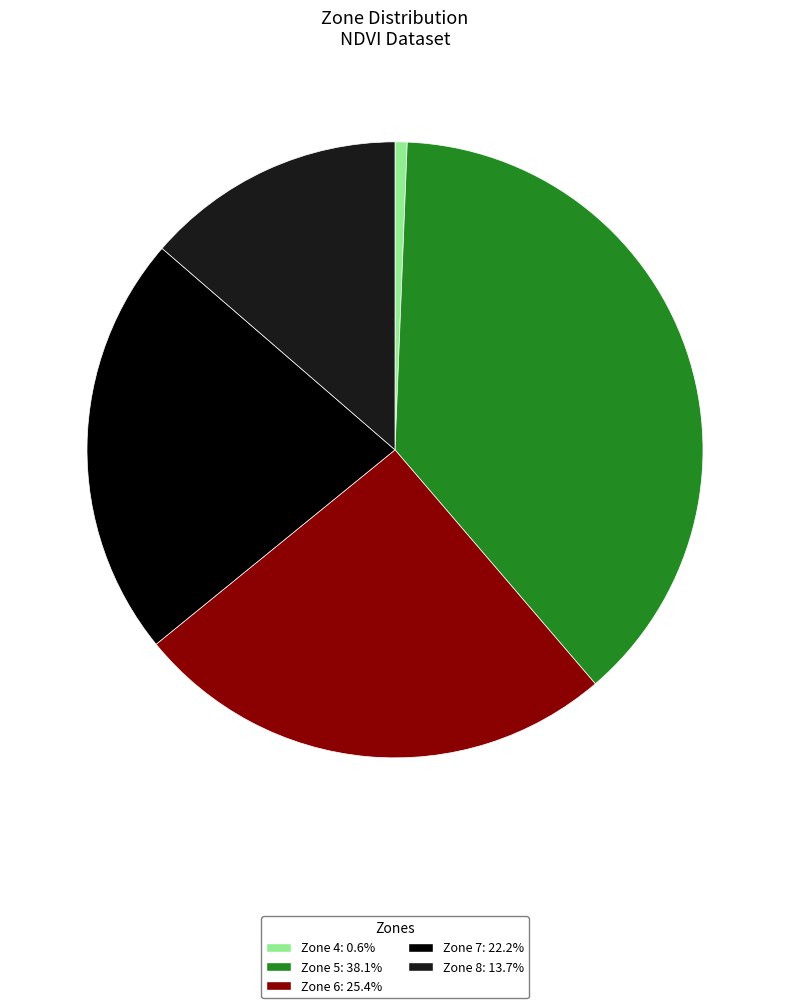

Which has a higher value, Zone 4 or Zone 5?

Zone 5